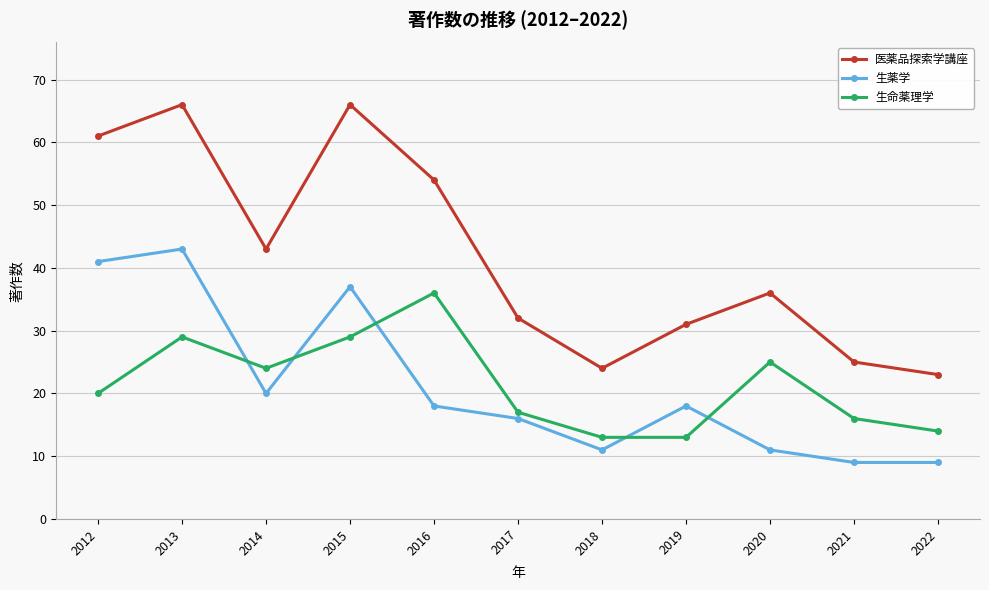

True or false: 医薬品探索学講座 has a value of 20 at 2020.

False